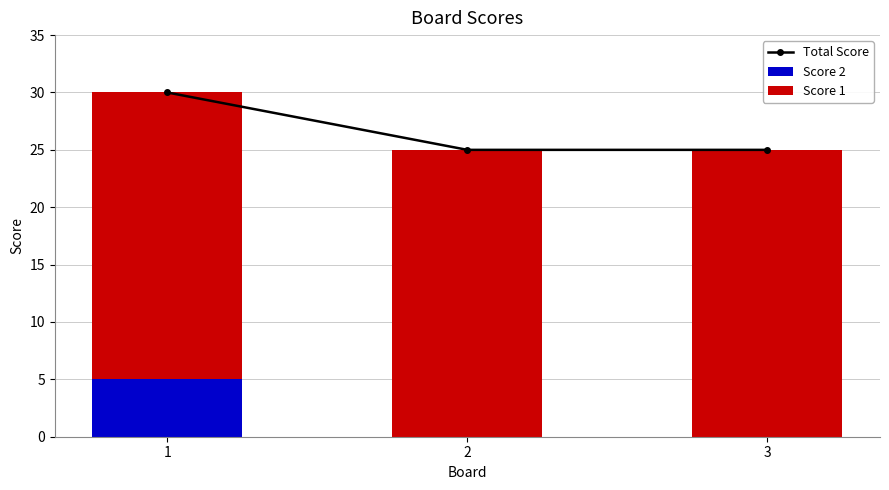

Is it true that Score 1 equals 25 at 1?

True